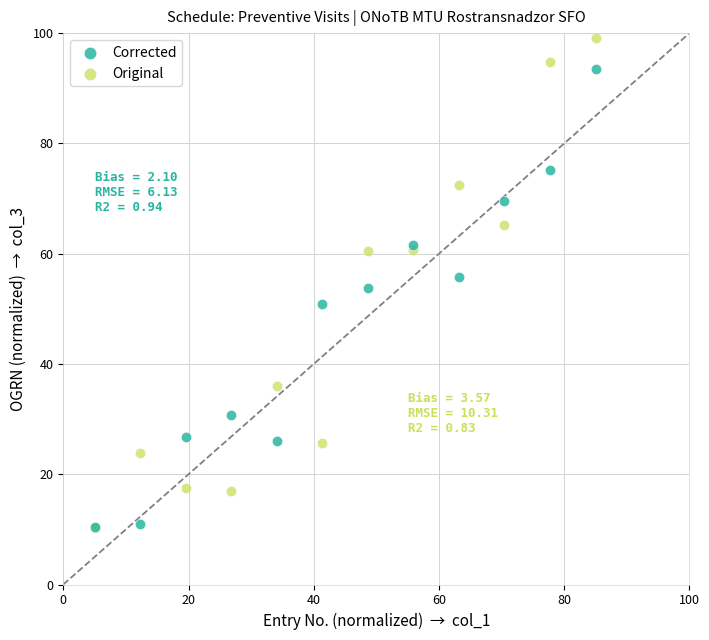

What are all the series names shown in the legend?

Corrected, Original